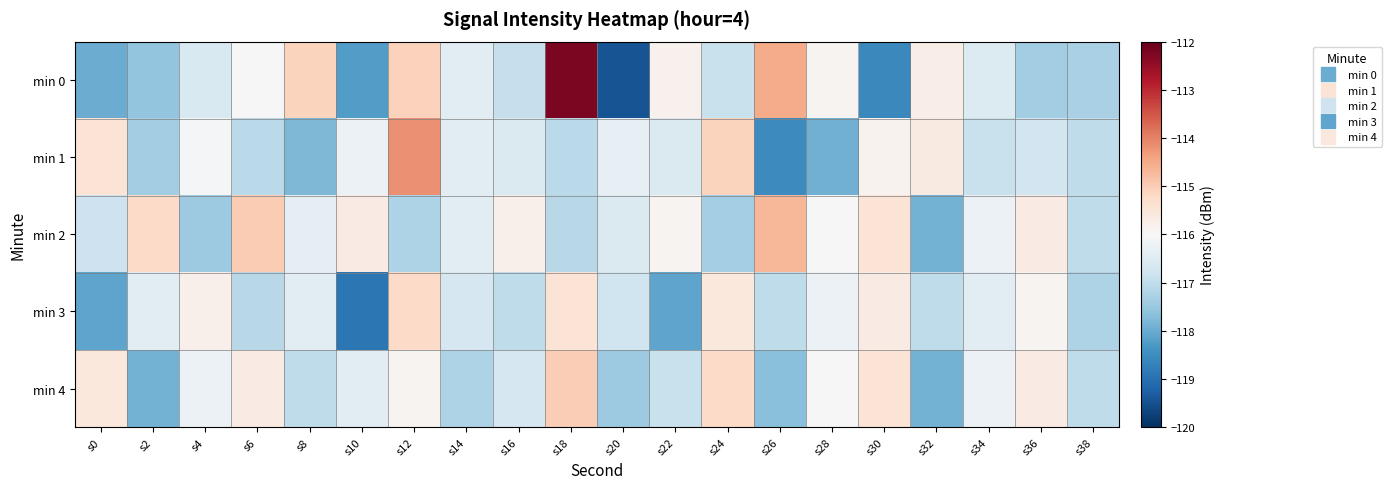

Which category has the highest value across all series?

s18